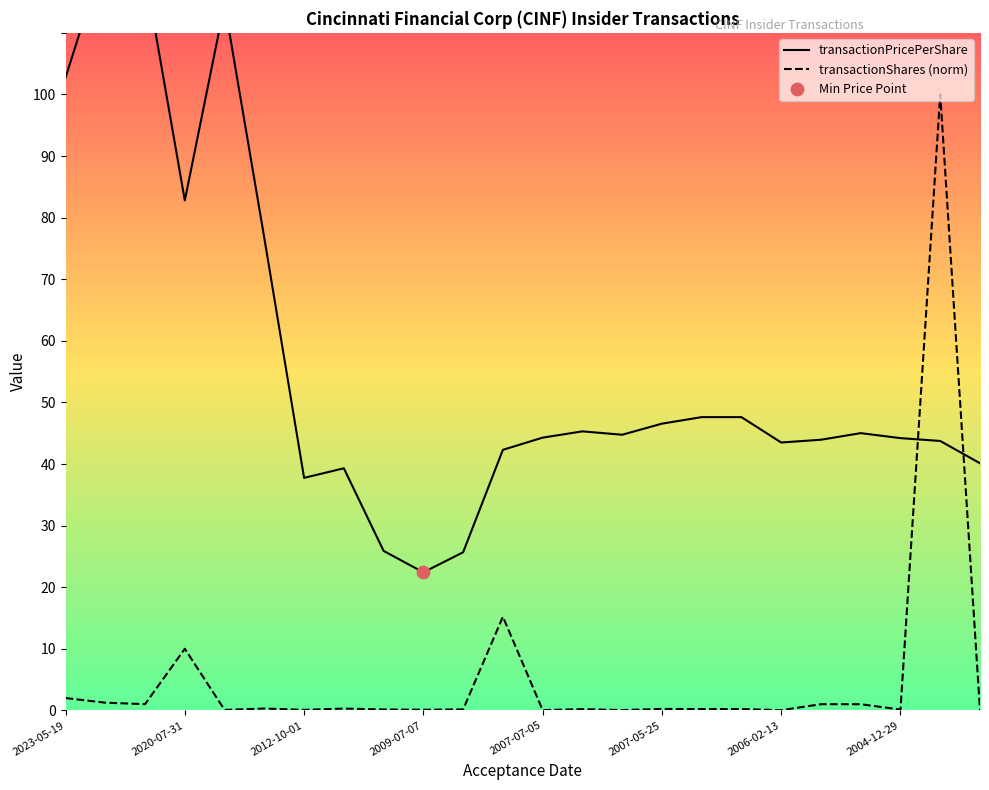

At how many categories does at least one series exceed 91?

5